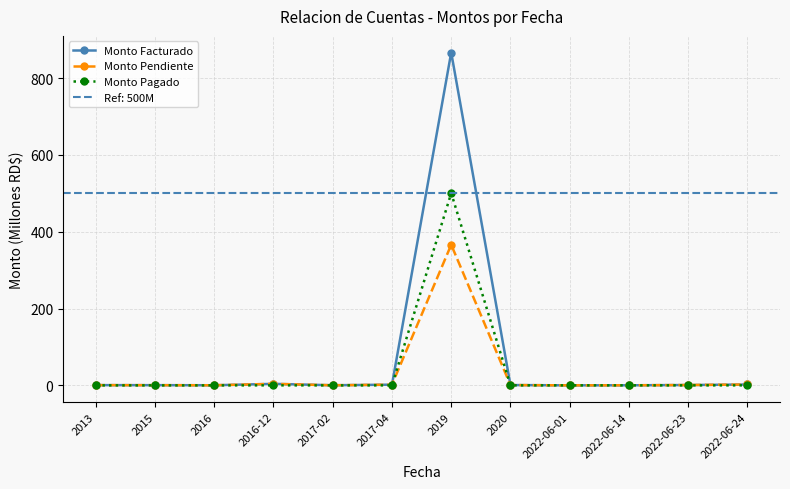

Reading right to left, list all the values displayed in this chart.

Monto Facturado: 2022-06-24=2.2	2022-06-23=0.9	2022-06-14=0.2	2022-06-01=0.0	2020=0.7	2019=866.4	2017-04=1.8	2017-02=0.3	2016-12=3.9	2016=0.2	2015=0.5	2013=0.6
Monto Pendiente: 2022-06-24=2.2	2022-06-23=0.9	2022-06-14=0.2	2022-06-01=0.0	2020=0.7	2019=366.0	2017-04=1.8	2017-02=0.3	2016-12=3.9	2016=0.2	2015=0.5	2013=0.6
Monto Pagado: 2022-06-24=0.0	2022-06-23=0.0	2022-06-14=0.0	2022-06-01=0.0	2020=0.0	2019=500.4	2017-04=0.0	2017-02=0.0	2016-12=0.0	2016=0.0	2015=0.0	2013=0.0